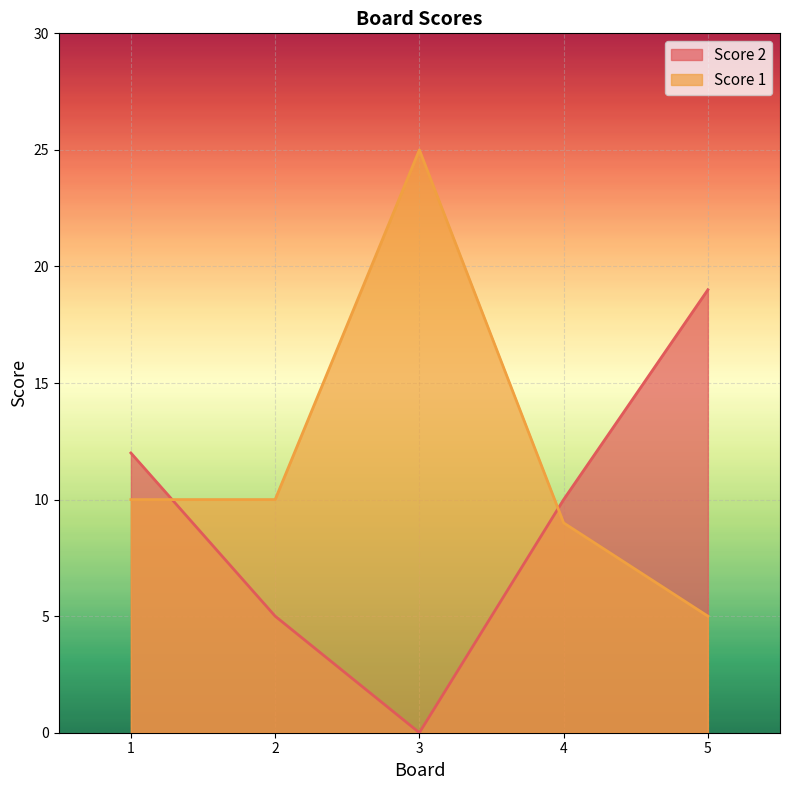

At which label is Score 2 closest to 9?

4